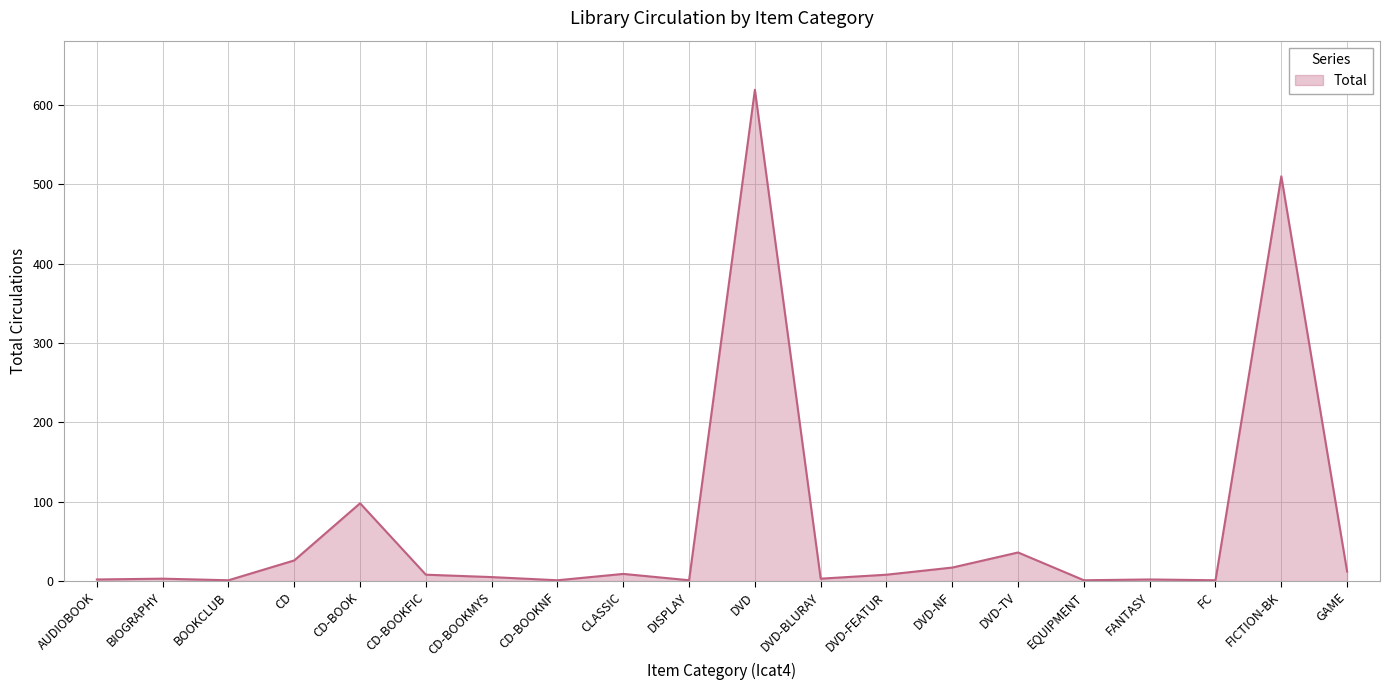

What value does the data have at FICTION-BK, to the nearest 50?

500